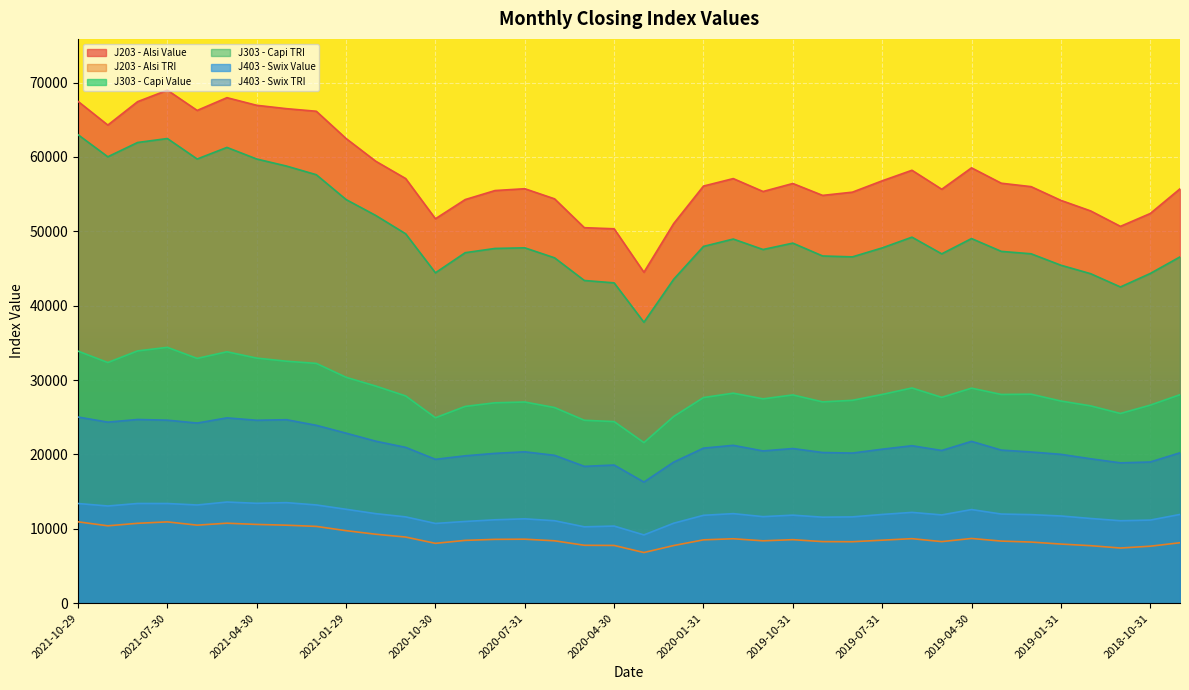

Where is the first local minimum for J203 - Alsi TRI?

2021-09-30